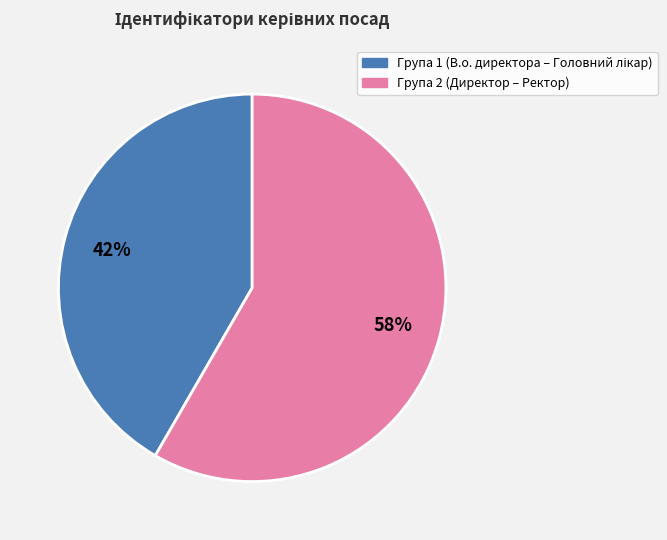

To the nearest percent, what is the average slice percentage?

50%